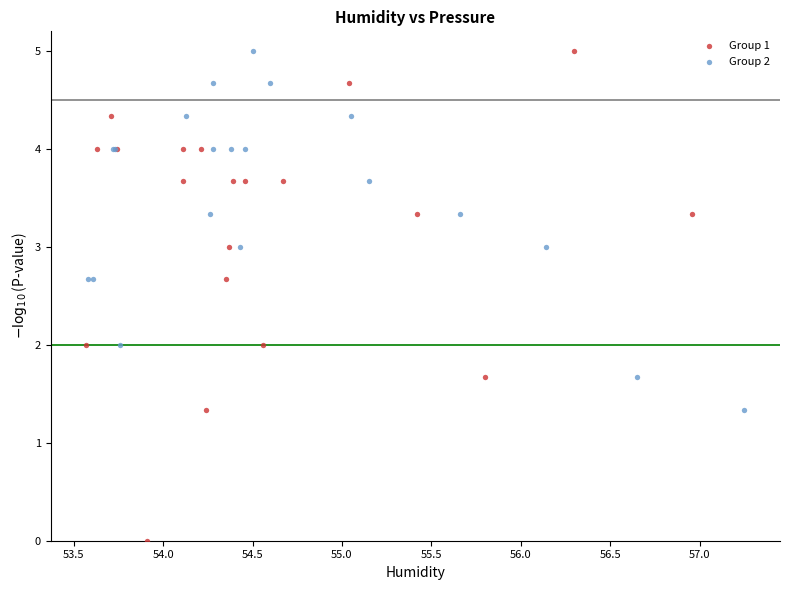

What are all the series names shown in the legend?

Group 1, Group 2